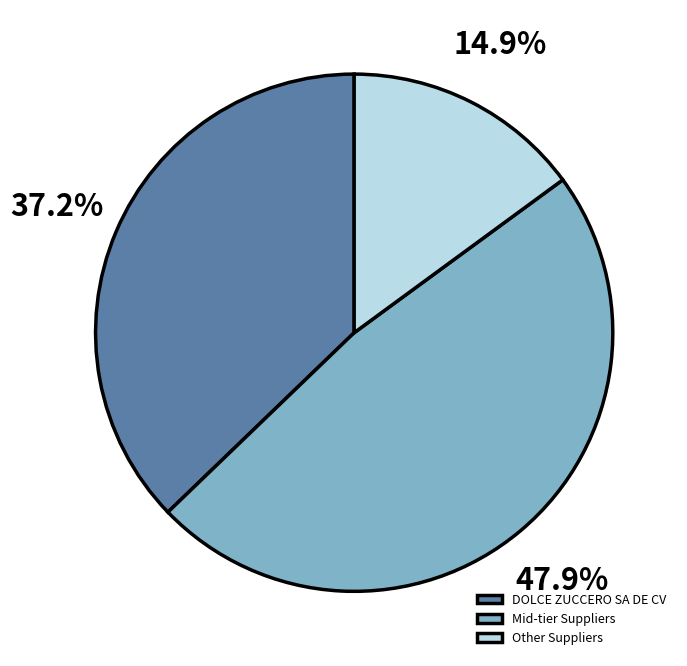

Which has a higher value, Mid-tier Suppliers or Other Suppliers?

Mid-tier Suppliers